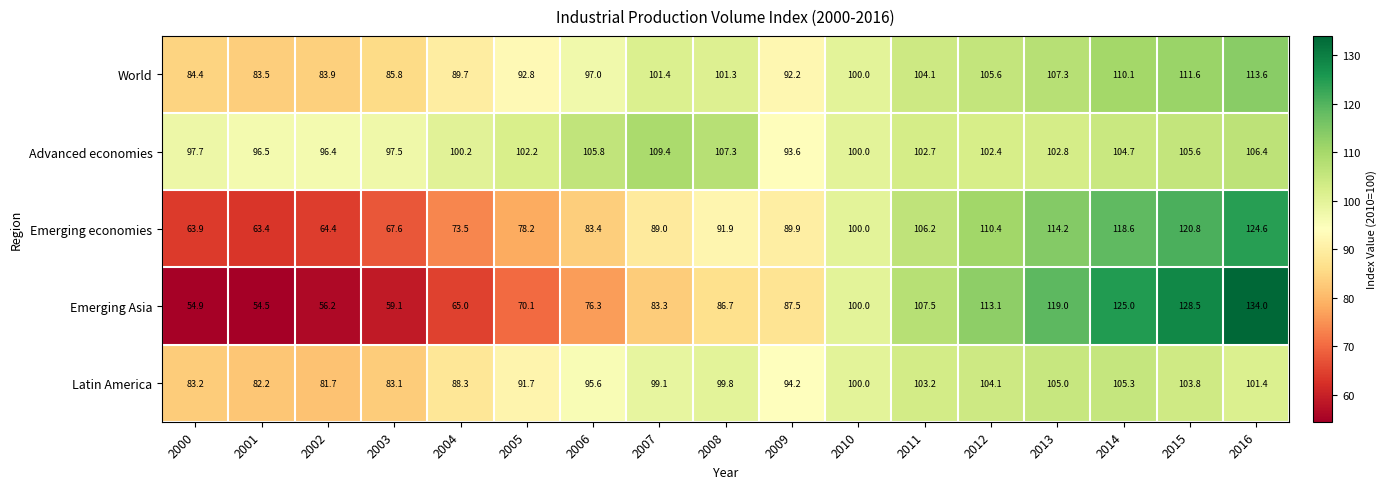

Which series has the largest range (max minus min)?

Emerging Asia